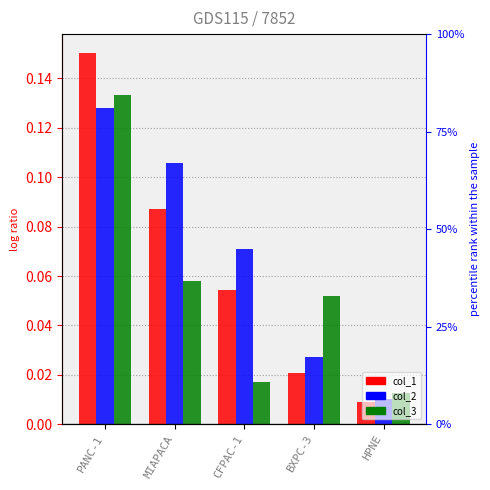

True or false: col_2 has a value of 0.1 at CFPAC-1.

True